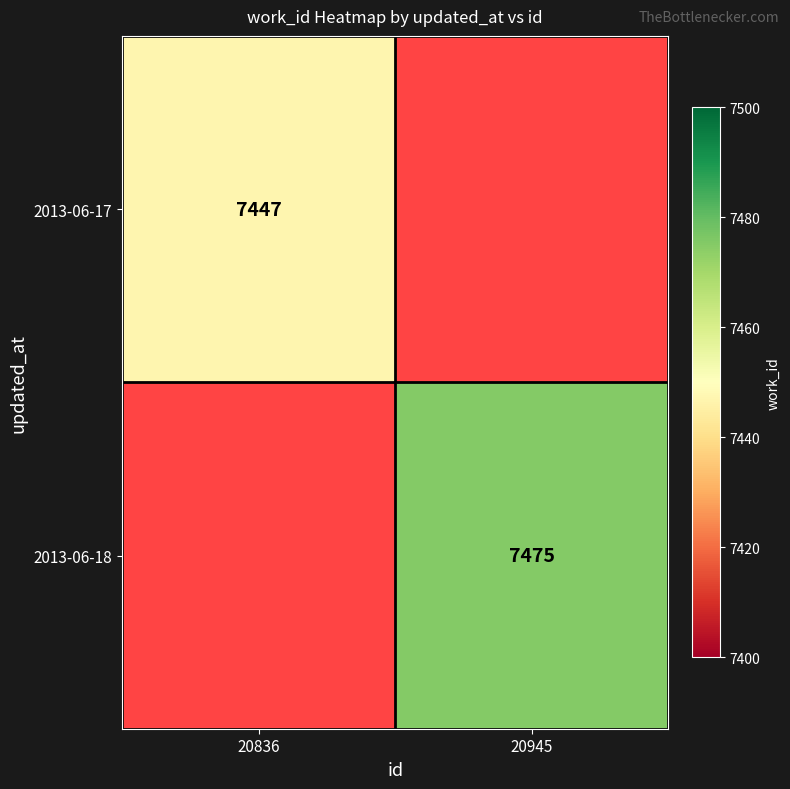

The 2013-06-17 series shows 3499 at 20836. True or false?

False